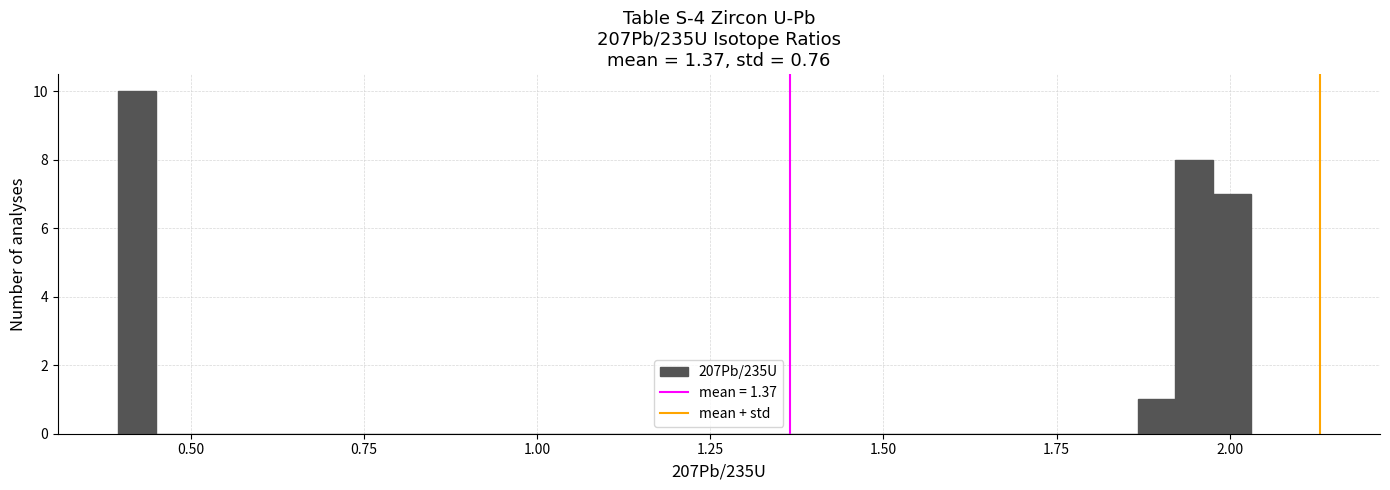

Read against the x-axis, roughly where is the centre of the tallest bar?

0.40